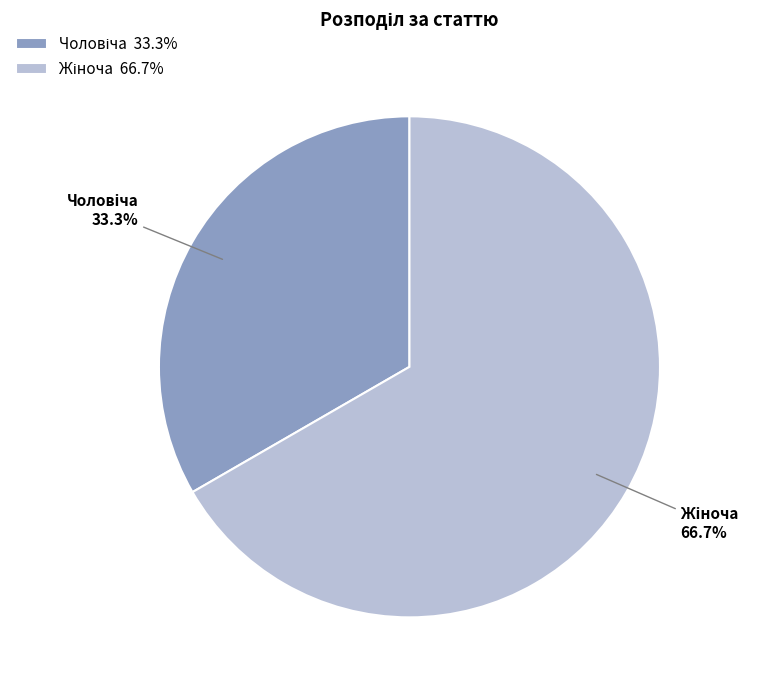

Is there any slice that represents more than half of the pie?

Yes